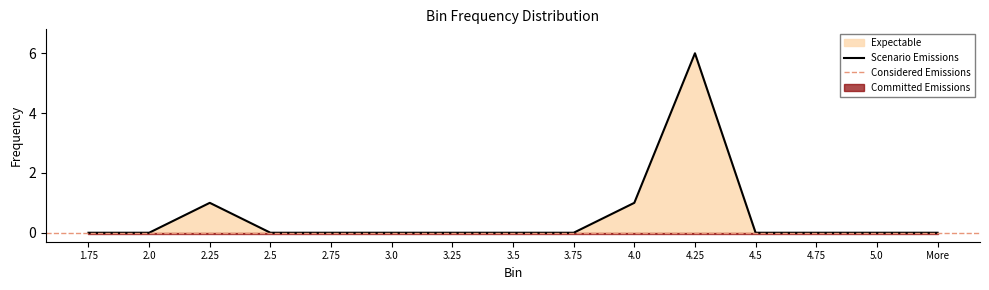

How many values are above zero?

3